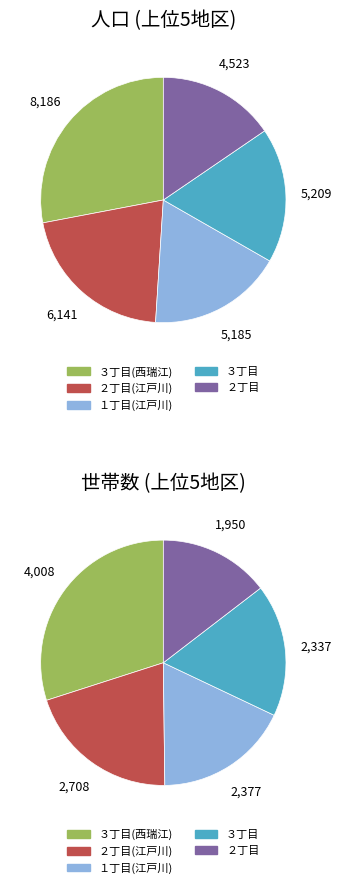

Do ３丁目 and ３丁目(東瑞江) together represent more than half of the pie?

No